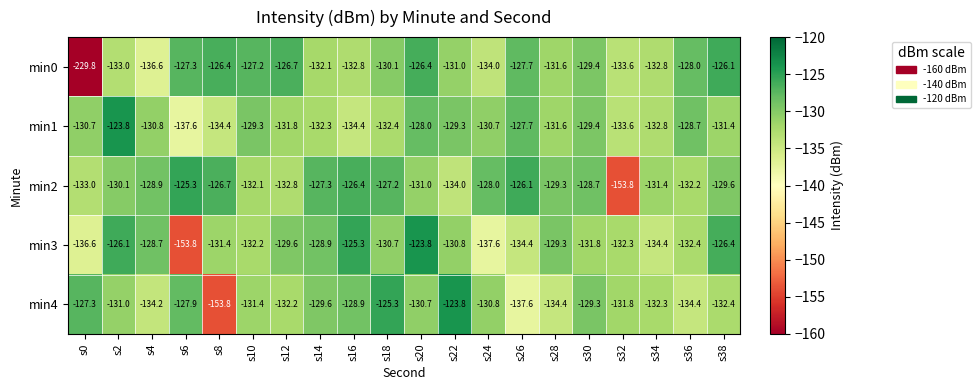

At which label does min4 first exceed -131?

s0